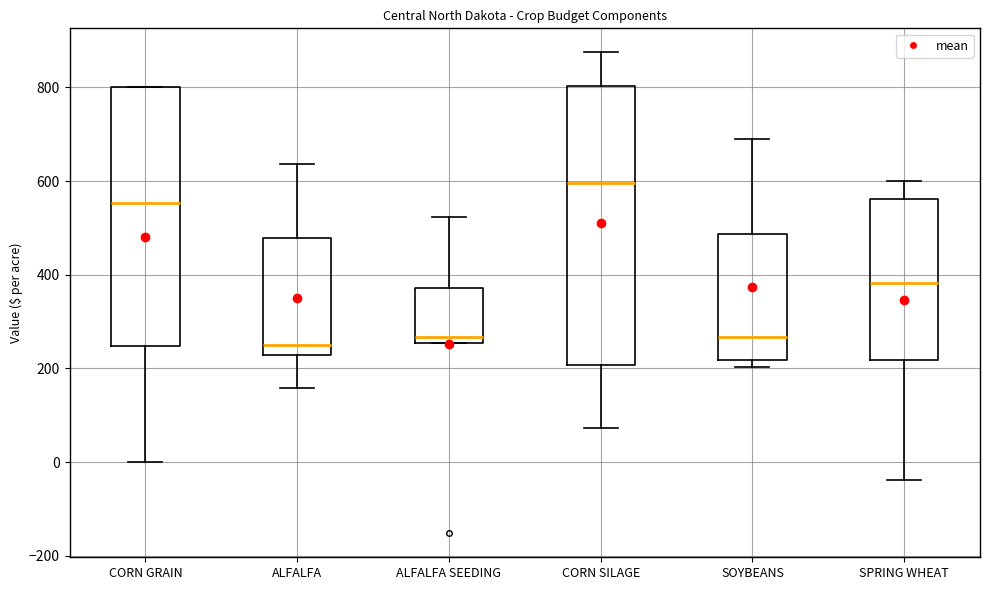

Which box is the tallest, from its lower edge to its upper edge?

CORN SILAGE